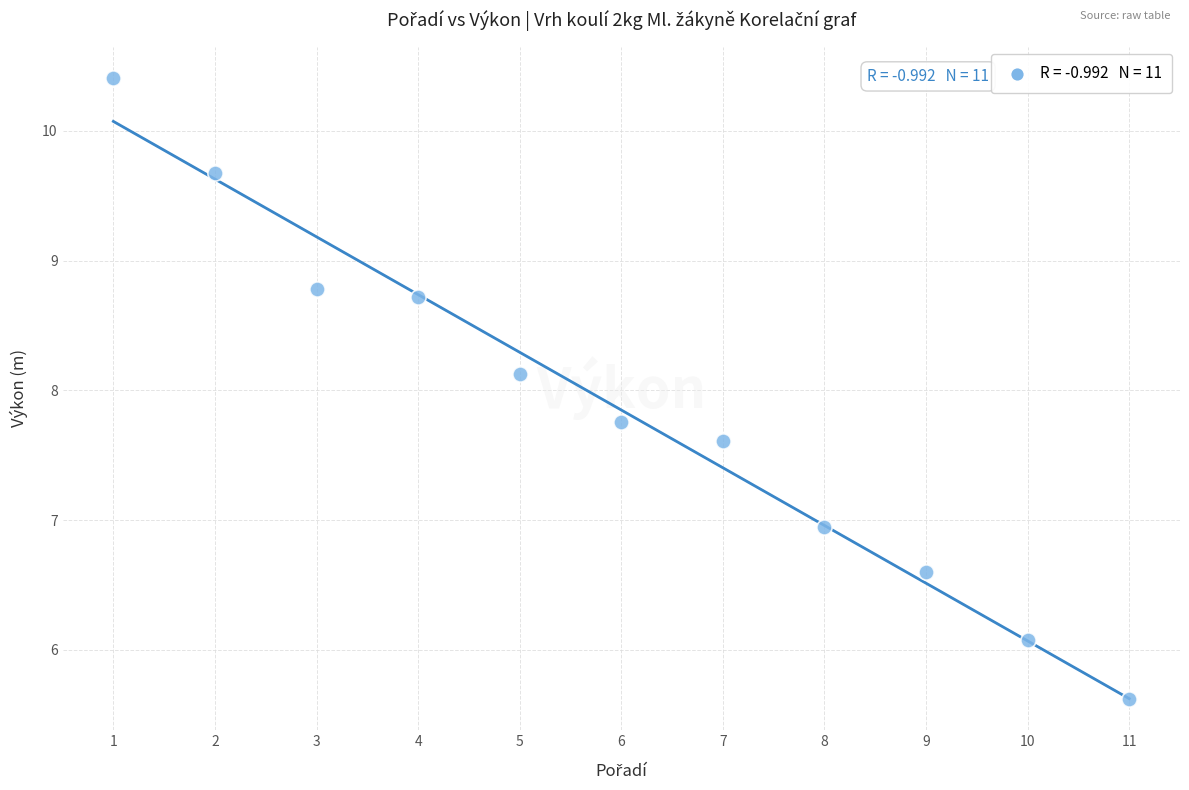

What is the range of Y values (max minus min)?

4.8